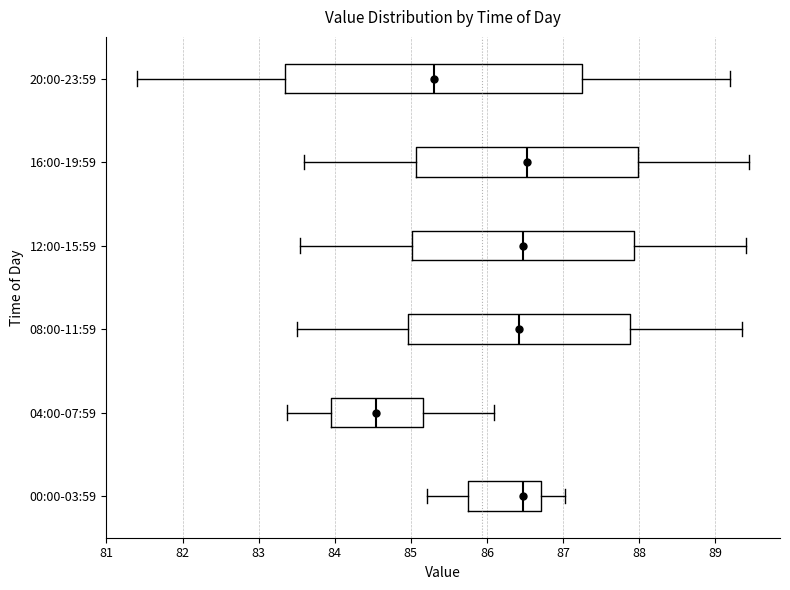

Reading bottom to top, transcribe this box plot: for each box, give where its median line is, the range the box spans, and where its two whiskers end, as read against the x-axis. The values are not printed on the chart, so give them approximately, as read against the axis.

00:00-03:59: median 86.5, box 85.8 to 86.7, whiskers 85.2 to 87.0
04:00-07:59: median 84.5, box 84.0 to 85.2, whiskers 83.4 to 86.1
08:00-11:59: median 86.4, box 85.0 to 87.9, whiskers 83.5 to 89.4
12:00-15:59: median 86.5, box 85.0 to 87.9, whiskers 83.6 to 89.4
16:00-19:59: median 86.5, box 85.1 to 88.0, whiskers 83.6 to 89.5
20:00-23:59: median 85.3, box 83.4 to 87.3, whiskers 81.4 to 89.2